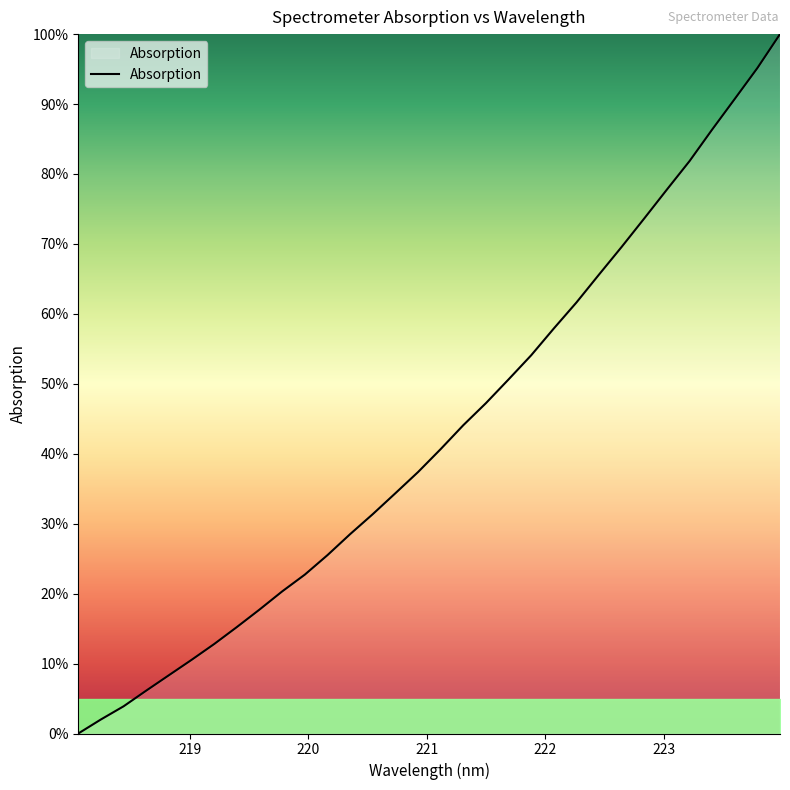

What is the greatest value displayed?

100.0